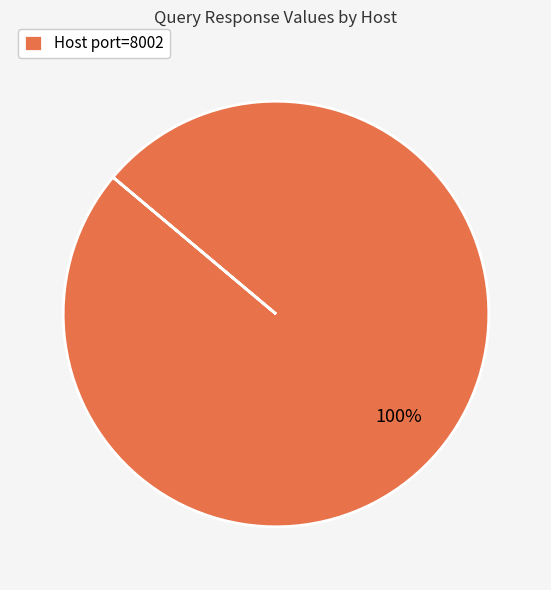

Does any single category account for the majority?

Yes